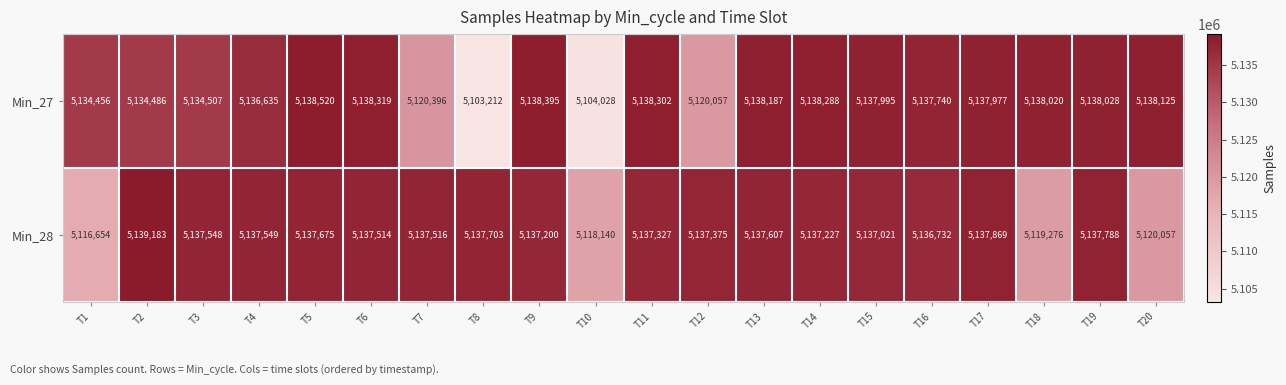

Which series has the largest range (max minus min)?

Min_27